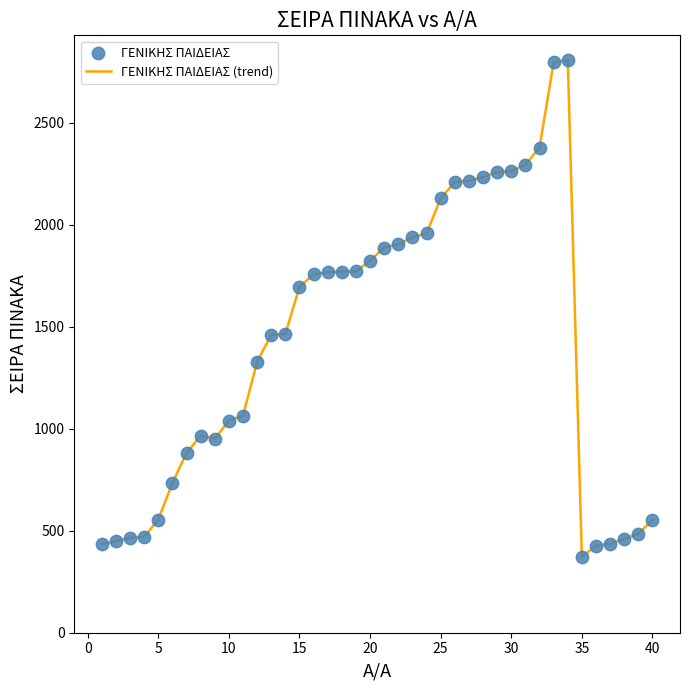

What is the difference between the maximum and minimum values?

2435